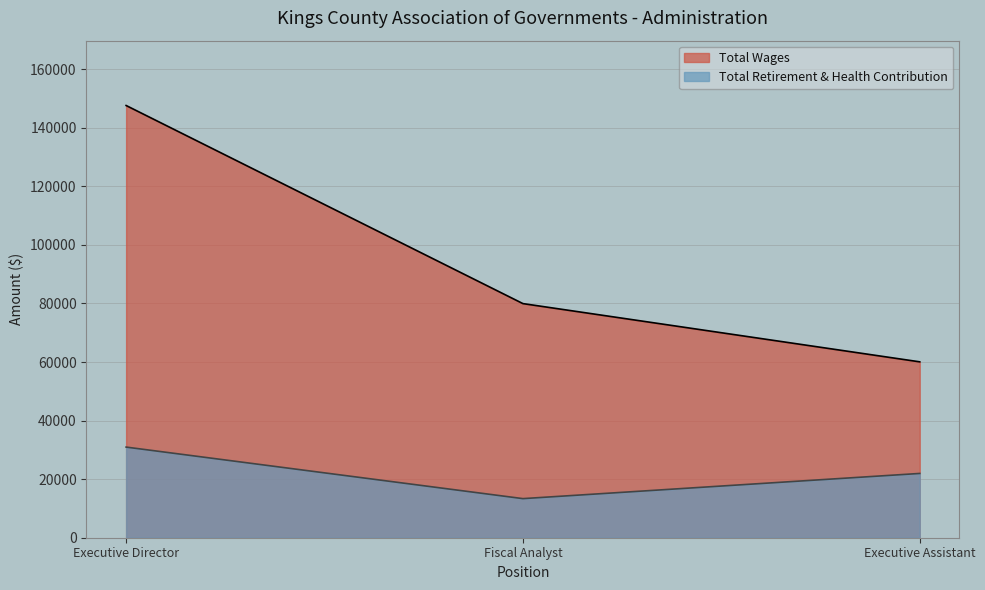

Which category has the highest value across all series?

Executive Director